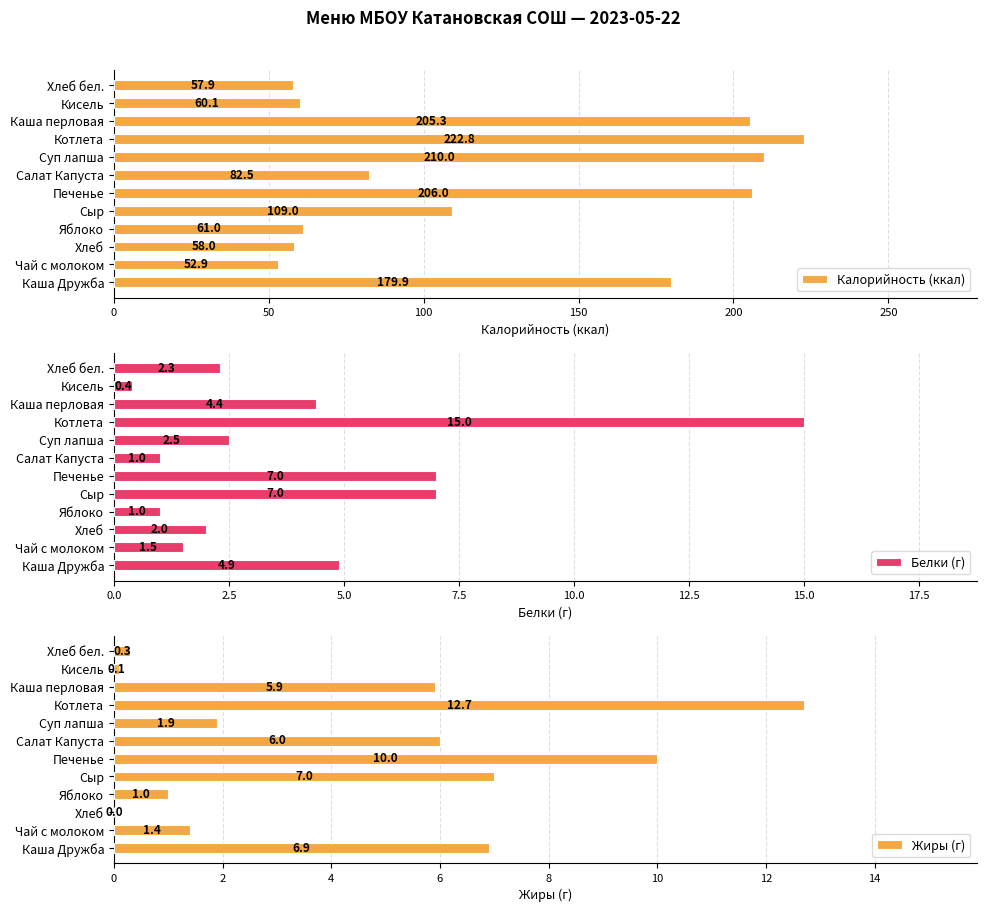

How many bars are there in each group?

3